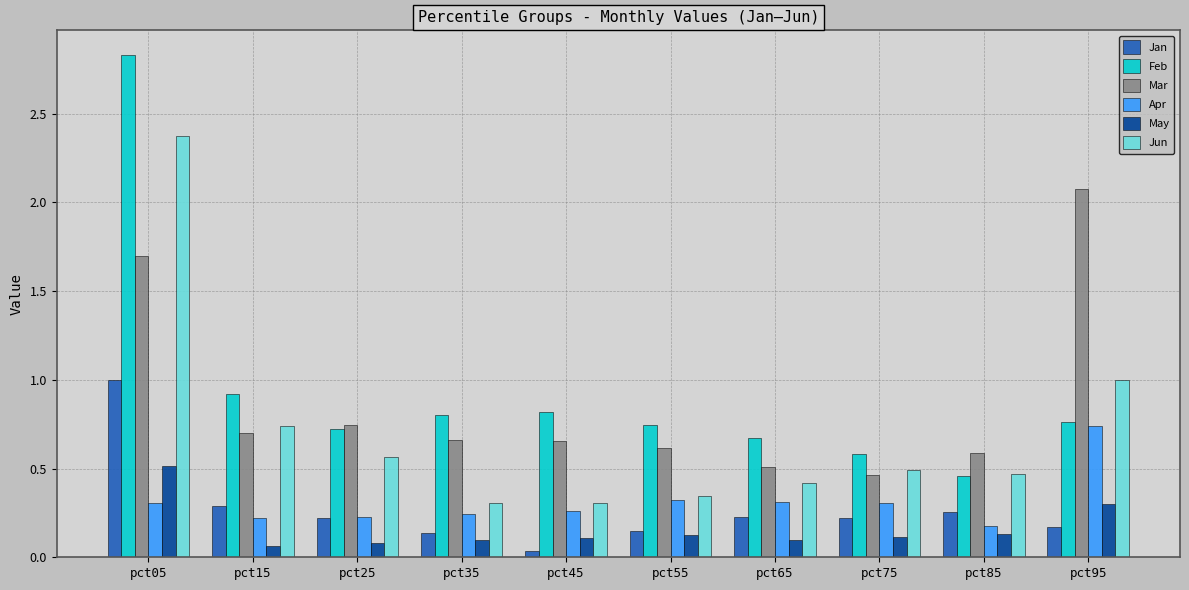

Which series has the widest spread of values?

Feb